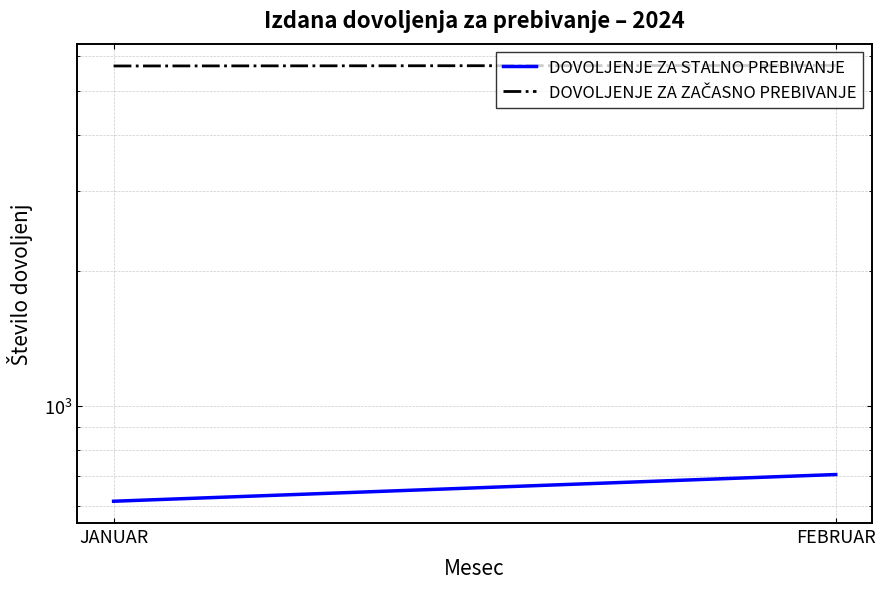

What is the approximate value of DOVOLJENJE ZA ZAČASNO PREBIVANJE at FEBRUAR, to the nearest 5?

5705